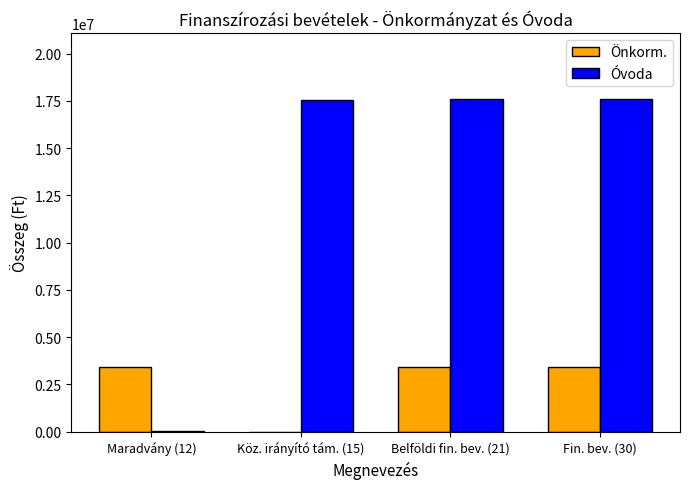

What is the sum of all Óvoda values?

52729566